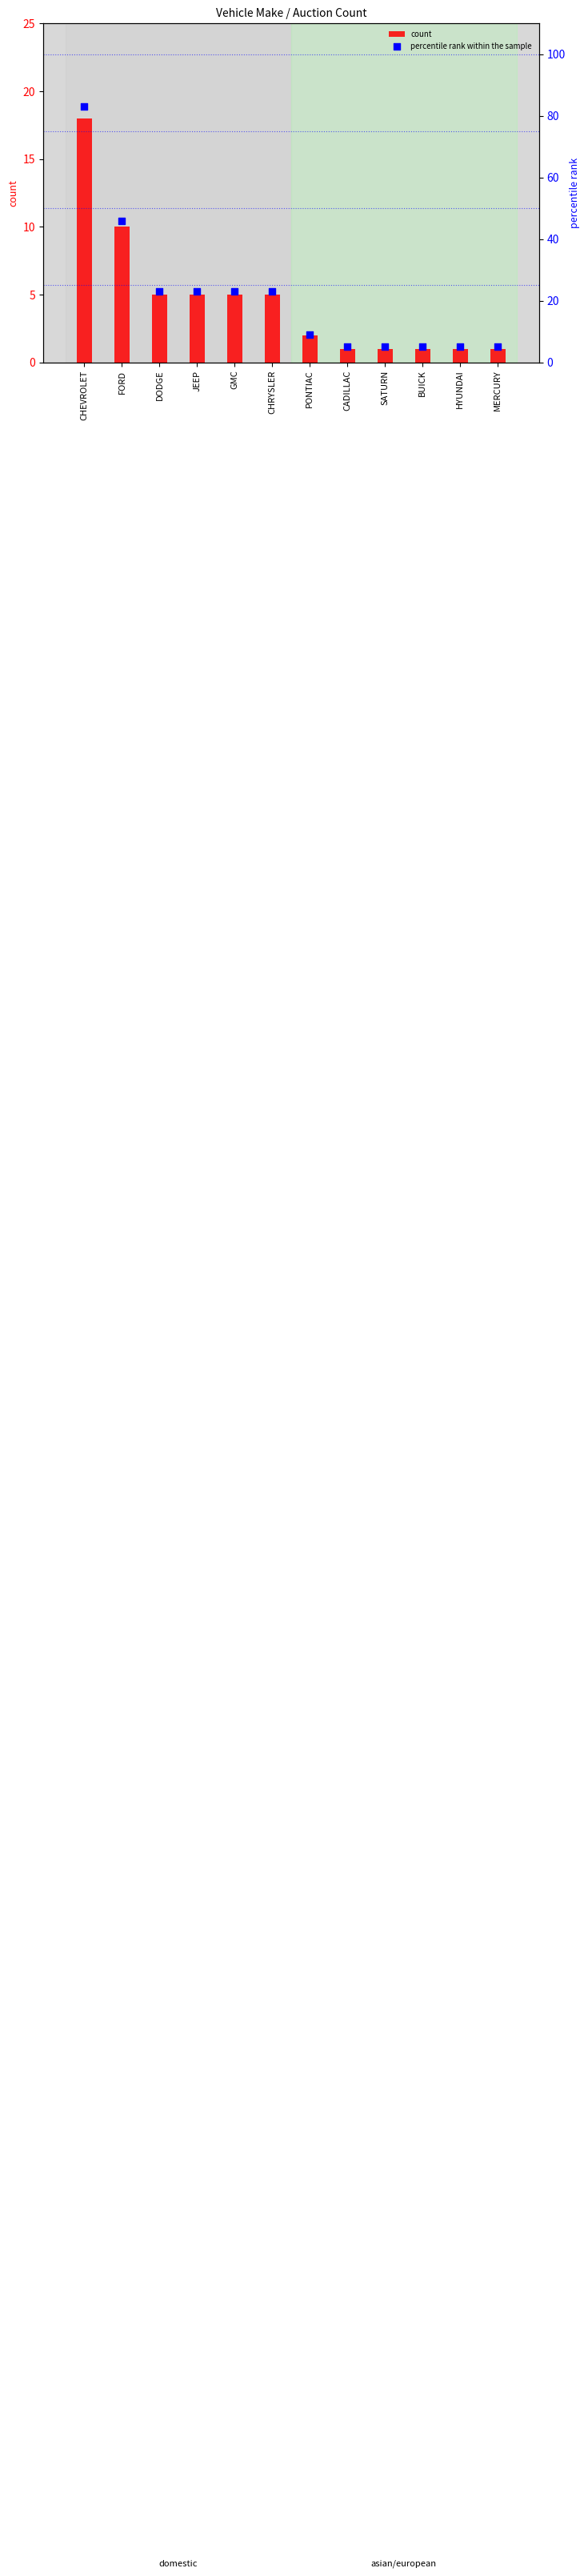

At which category is the sum across all series the highest?

CHEVROLET